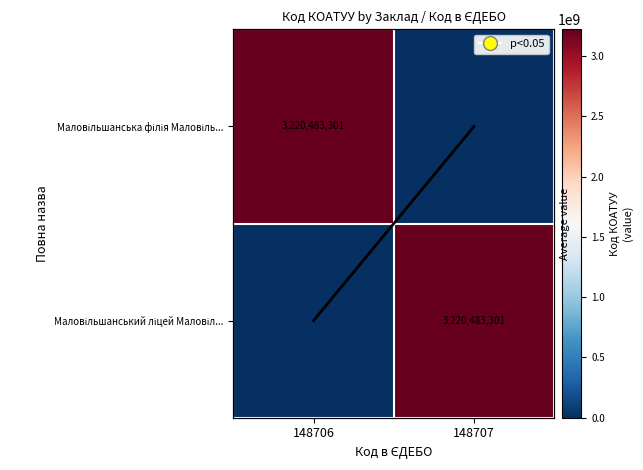

The Маловільшанський ліцей Маловіл... series shows 3220483301 at 148707. True or false?

True